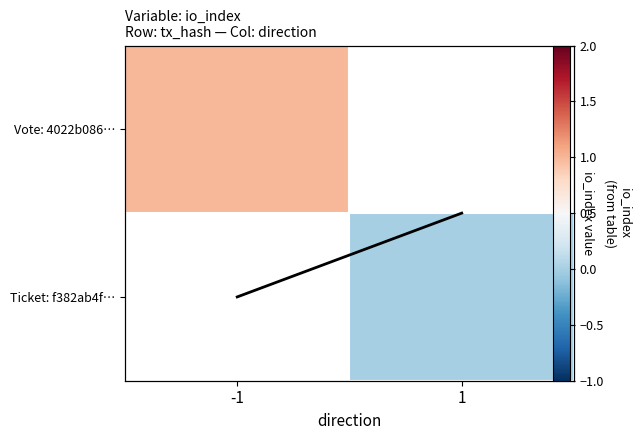

What is the greatest value displayed?

1.0